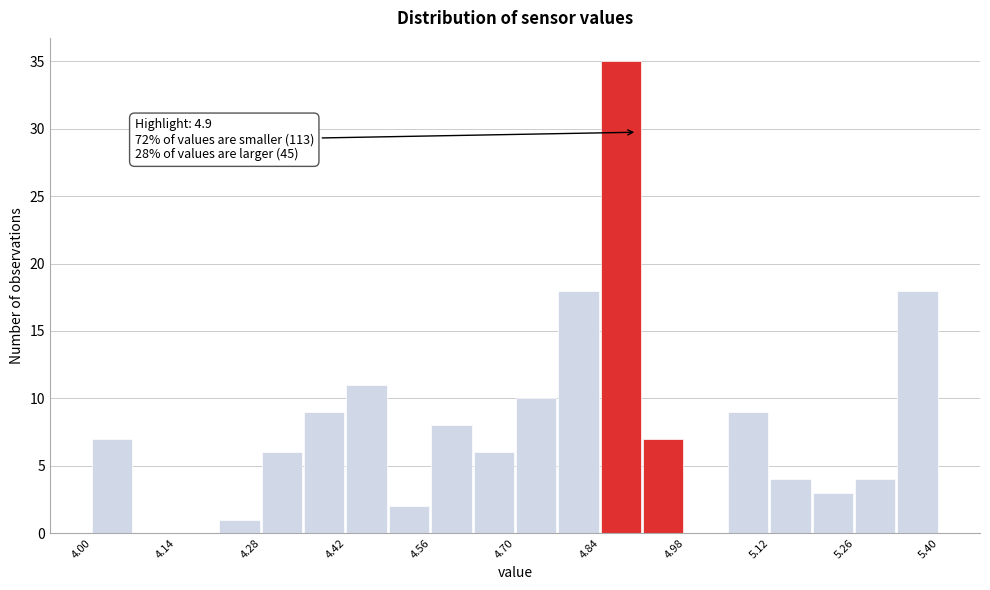

Around what value on the x-axis is the tallest bar? Give the approximate position of its centre, as read against the axis.

4.88